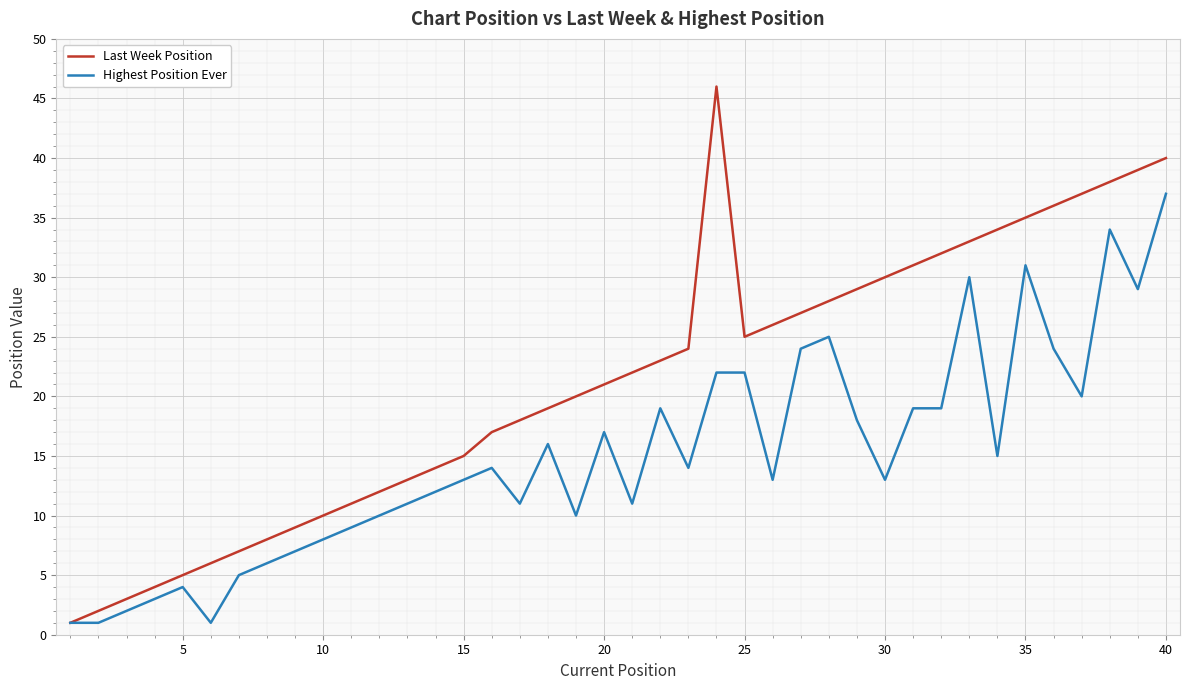

Rank the series by their average value, from lowest to highest.

Highest Position Ever, Last Week Position